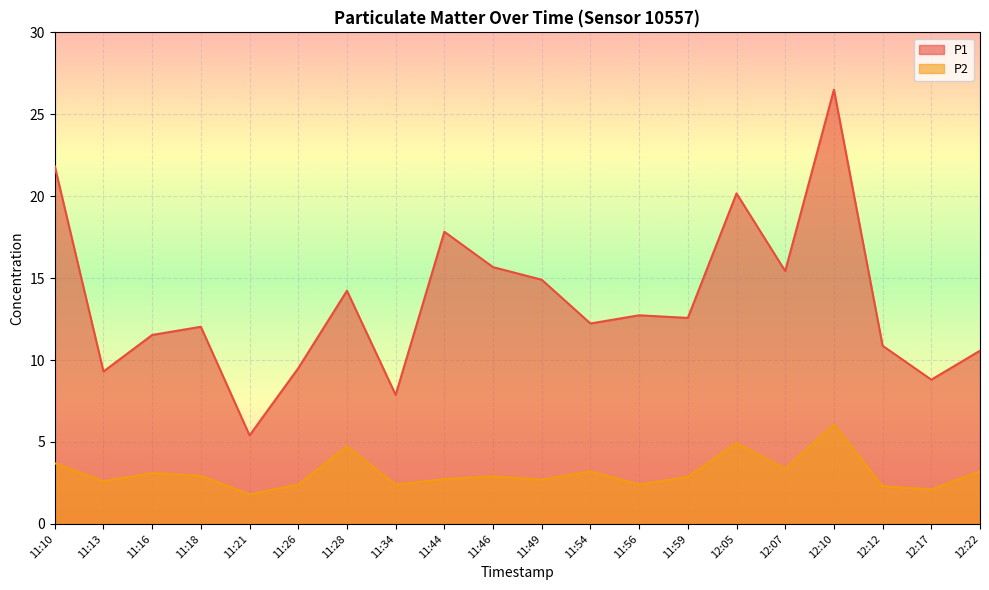

Reading right to left, extract all data points from this chart.

P1: 10.6	8.8	10.9	26.5	15.4	20.2	12.6	12.7	12.2	14.9	15.7	17.8	7.9	14.2	9.5	5.4	12.0	11.5	9.3	21.8
P2: 3.2	2.1	2.3	6.1	3.4	4.9	2.9	2.4	3.2	2.7	2.9	2.7	2.4	4.7	2.4	1.8	2.9	3.1	2.6	3.7